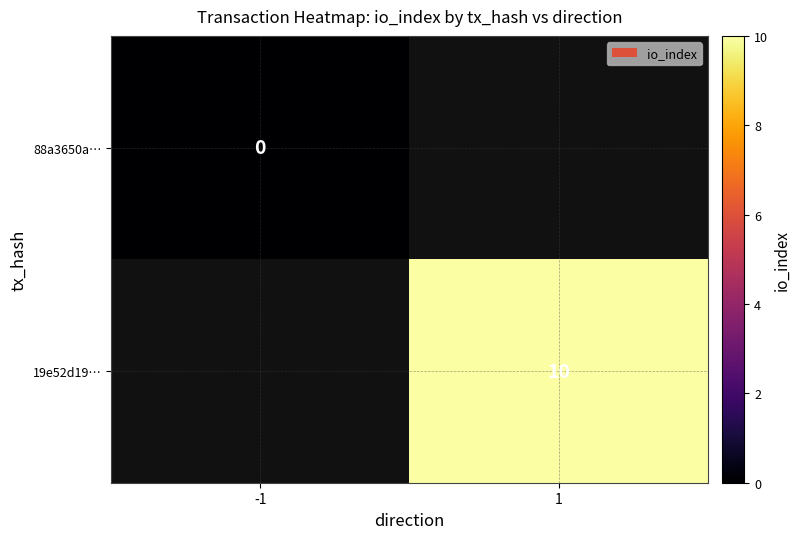

How many distinct data groups are displayed?

2